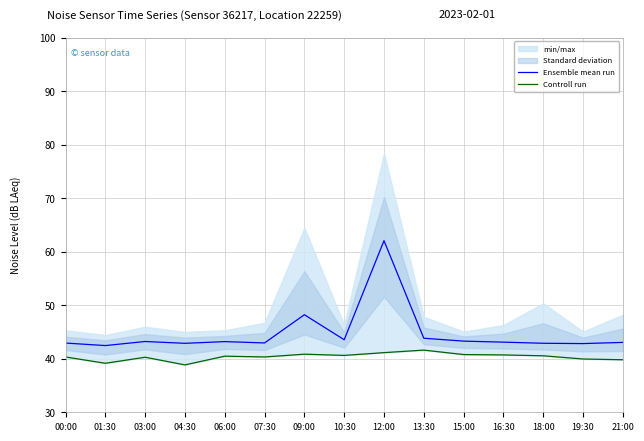

At which label does Ensemble mean run first exceed 43?

03:00